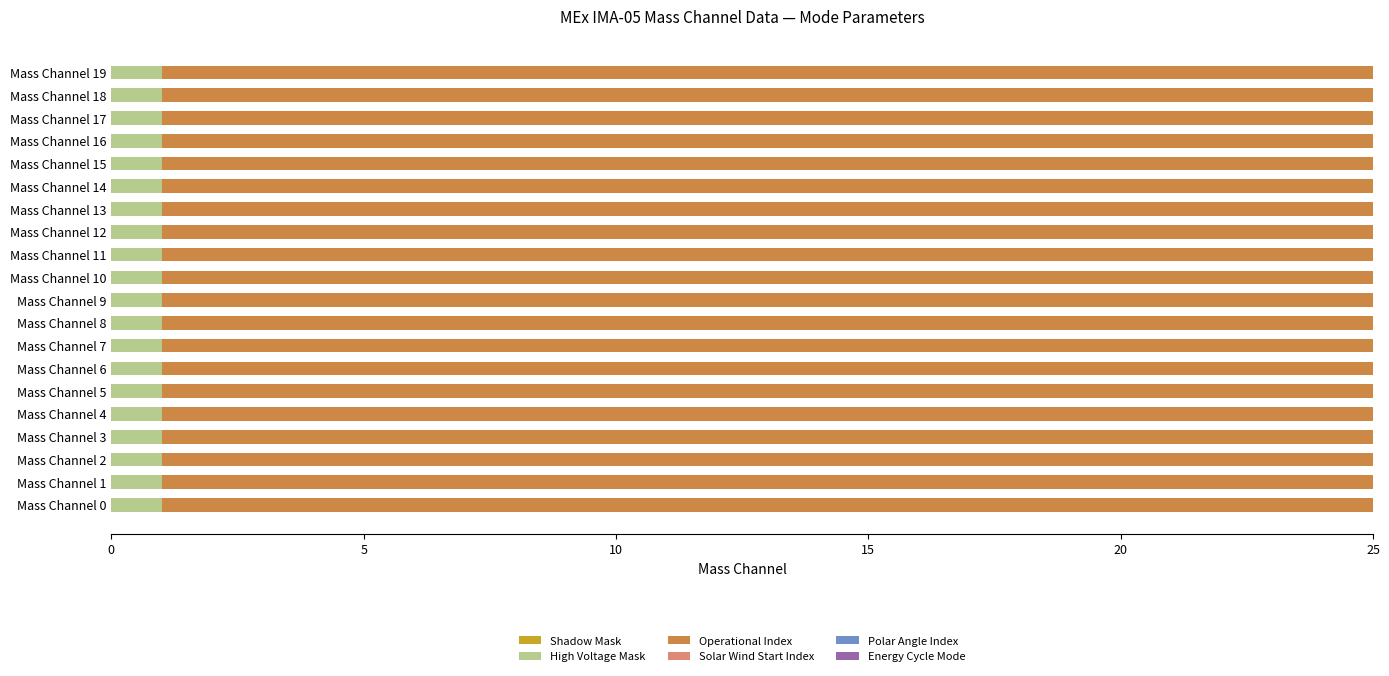

What is the total value across all series at Mass Channel 8?

25